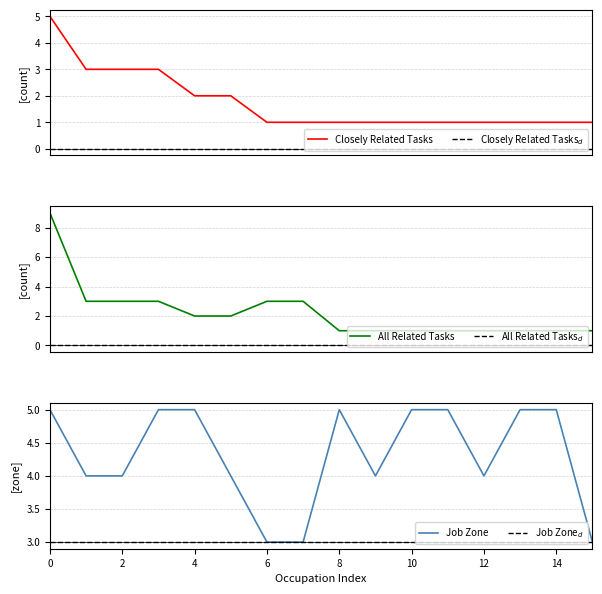

Reading left to right, what are all the values shown in this chart?

Closely Related Tasks: 5	3	3	3	2	2	1	1	1	1	1	1	1	1	1	1
Closely Related Tasks$_d$: 0	0	0	0	0	0	0	0	0	0	0	0	0	0	0	0
All Related Tasks: 9	3	3	3	2	2	3	3	1	1	1	1	1	1	1	1
All Related Tasks$_d$: 0	0	0	0	0	0	0	0	0	0	0	0	0	0	0	0
Job Zone: 5	4	4	5	5	4	3	3	5	4	5	5	4	5	5	3
Job Zone$_d$: 3	3	3	3	3	3	3	3	3	3	3	3	3	3	3	3